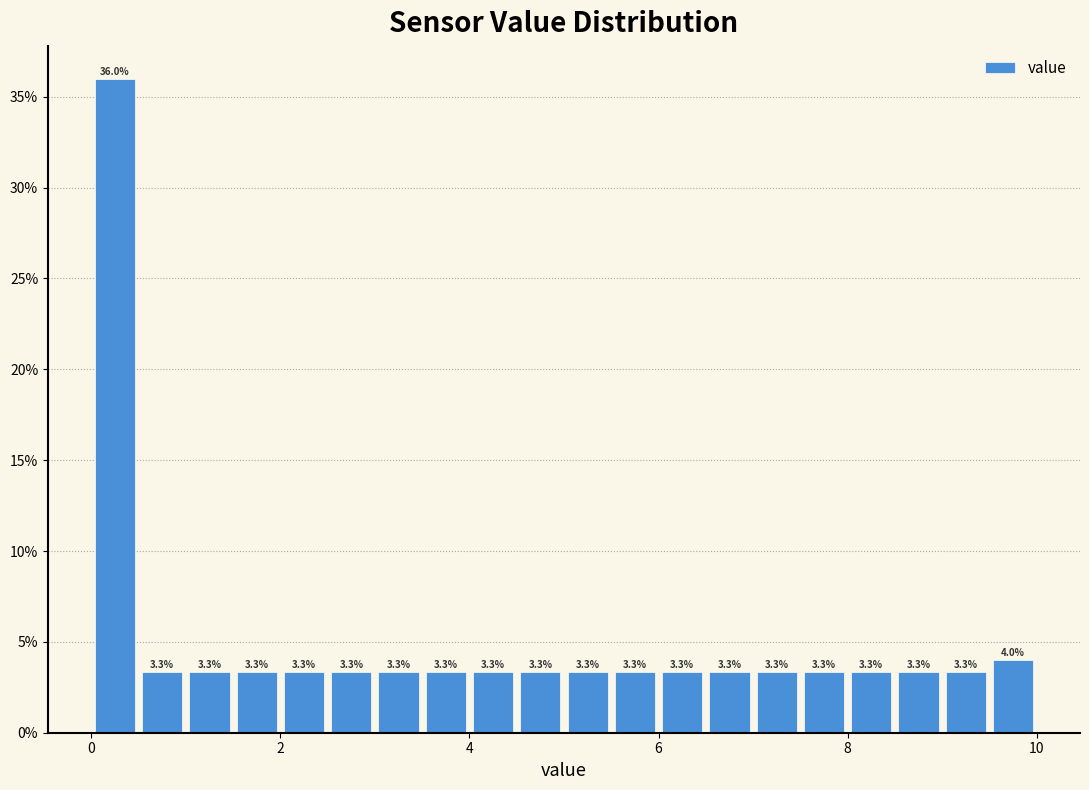

Around what value on the x-axis is the tallest bar? Give the approximate position of its centre, as read against the axis.

0.2